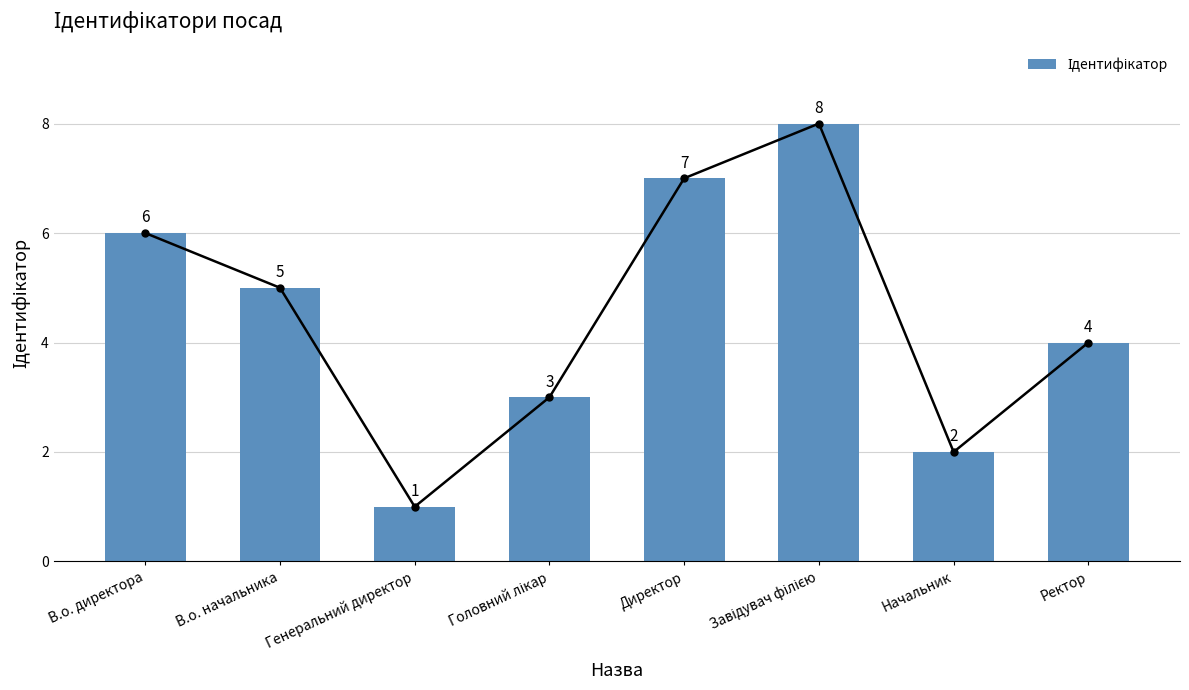

Reading left to right, extract all data points from this chart.

6	5	1	3	7	8	2	4